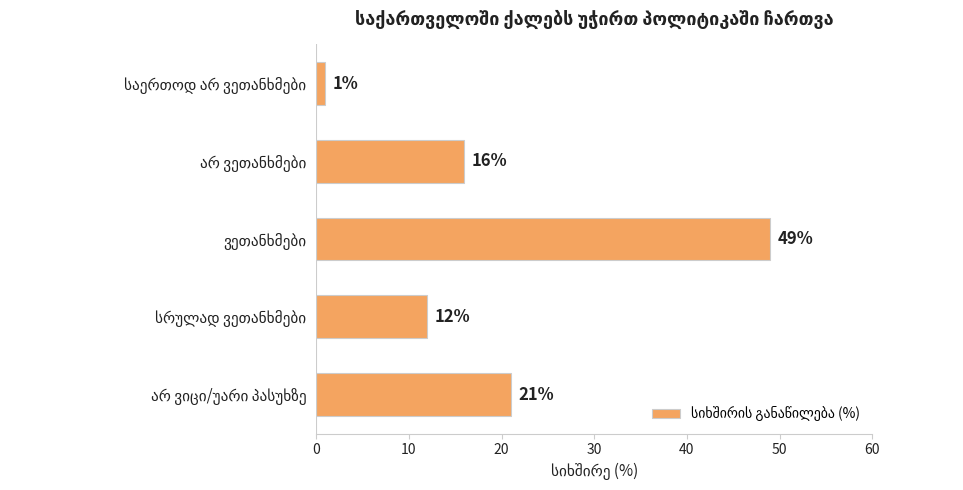

What is the value of the 2nd bar from the top?

16